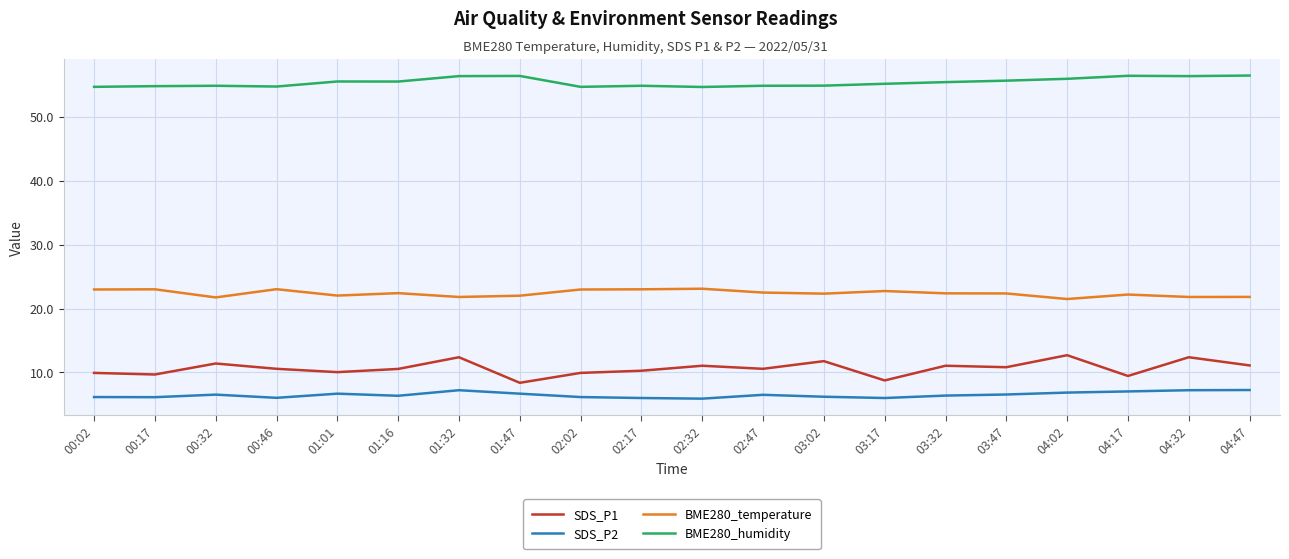

At 03:02, list the series in order from largest to smallest.

BME280_humidity, BME280_temperature, SDS_P1, SDS_P2